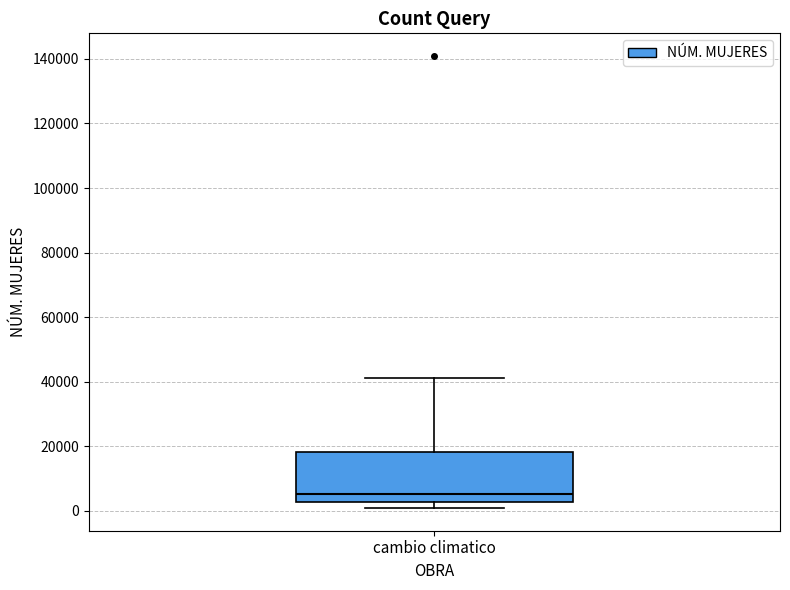

Transcribe this box plot: give where the median line is, the range the box spans, and where the two whiskers end, as read against the y-axis. The values are not printed on the chart, so give them approximately, as read against the axis.

median 6000, box 2000 to 18000, whiskers 0 to 42000